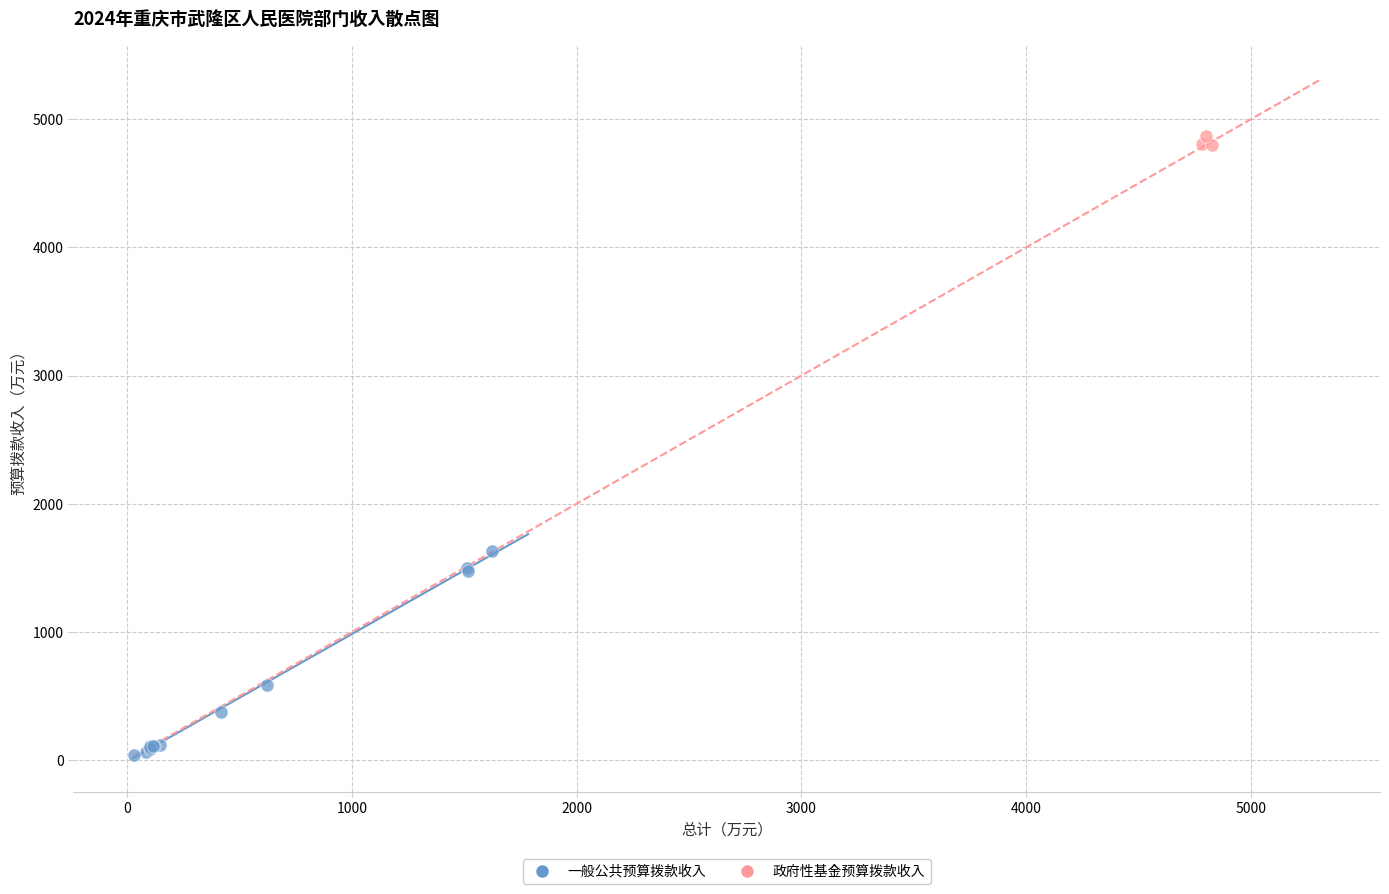

Which series has the largest Y range (max minus min)?

一般公共预算拨款收入